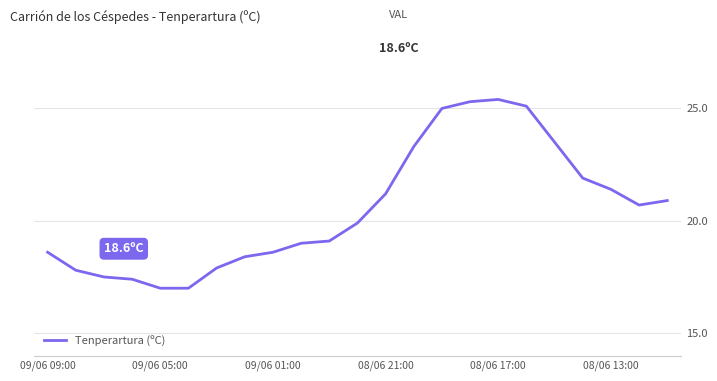

What is the difference between the maximum and minimum values?

8.4